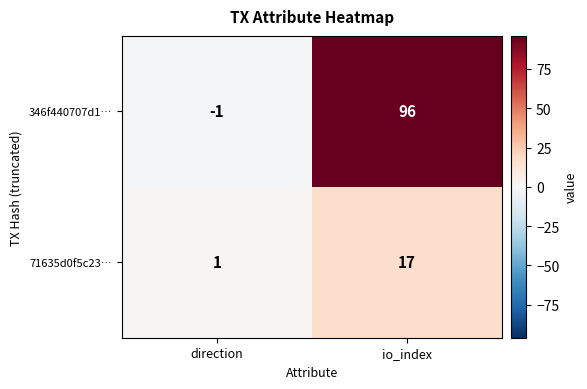

What is the difference between the highest and lowest values at direction?

2